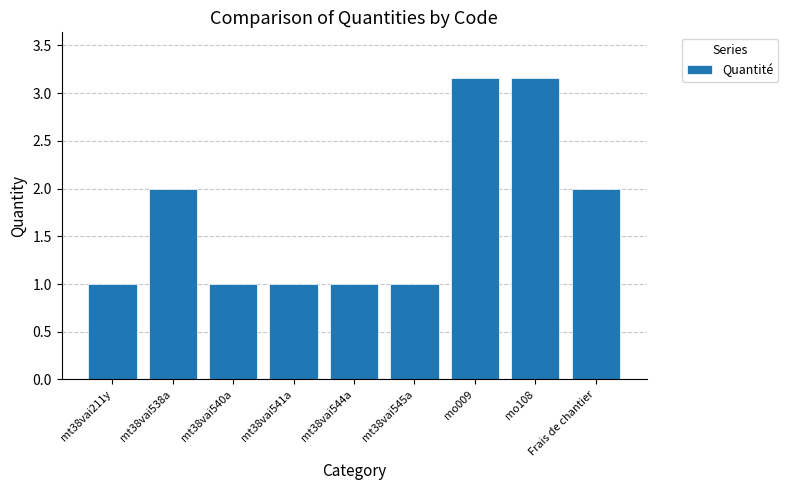

Is it true that the value at mt38vai540a is 1.0?

True